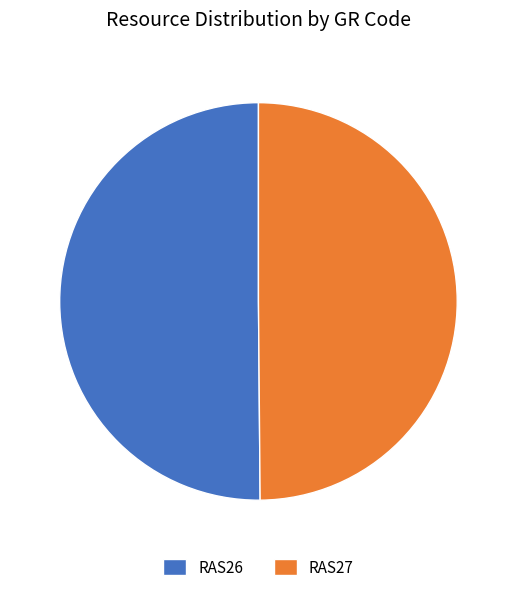

Count the number of slices in the pie.

2